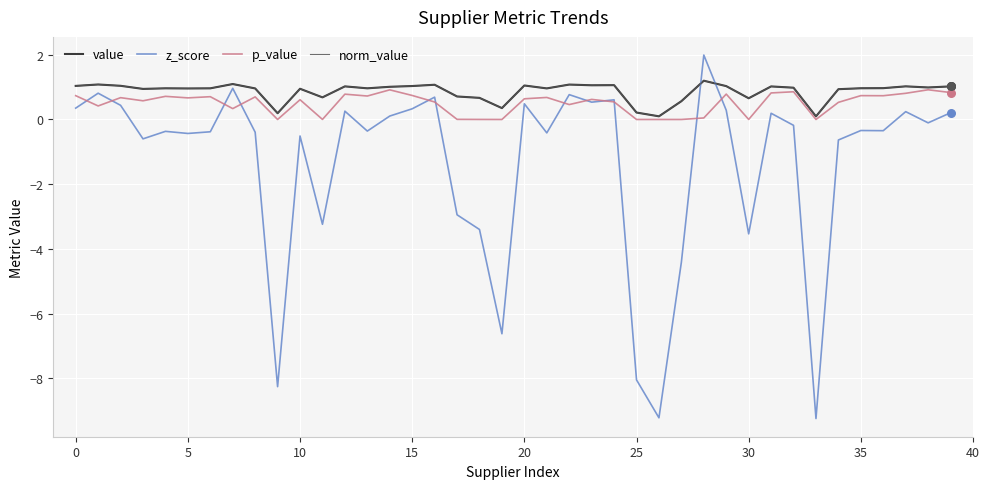

At which category is the sum across all series the highest?

28